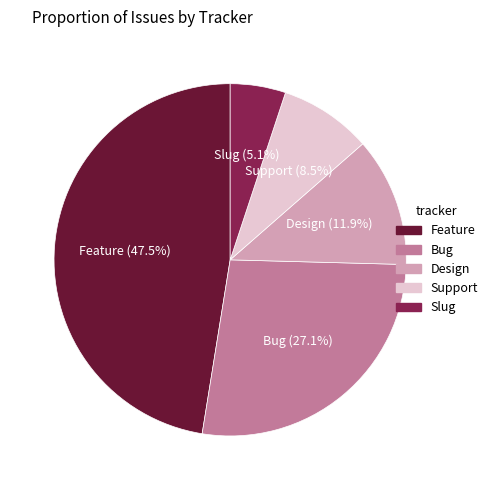

Which slice is the smallest?

Slug